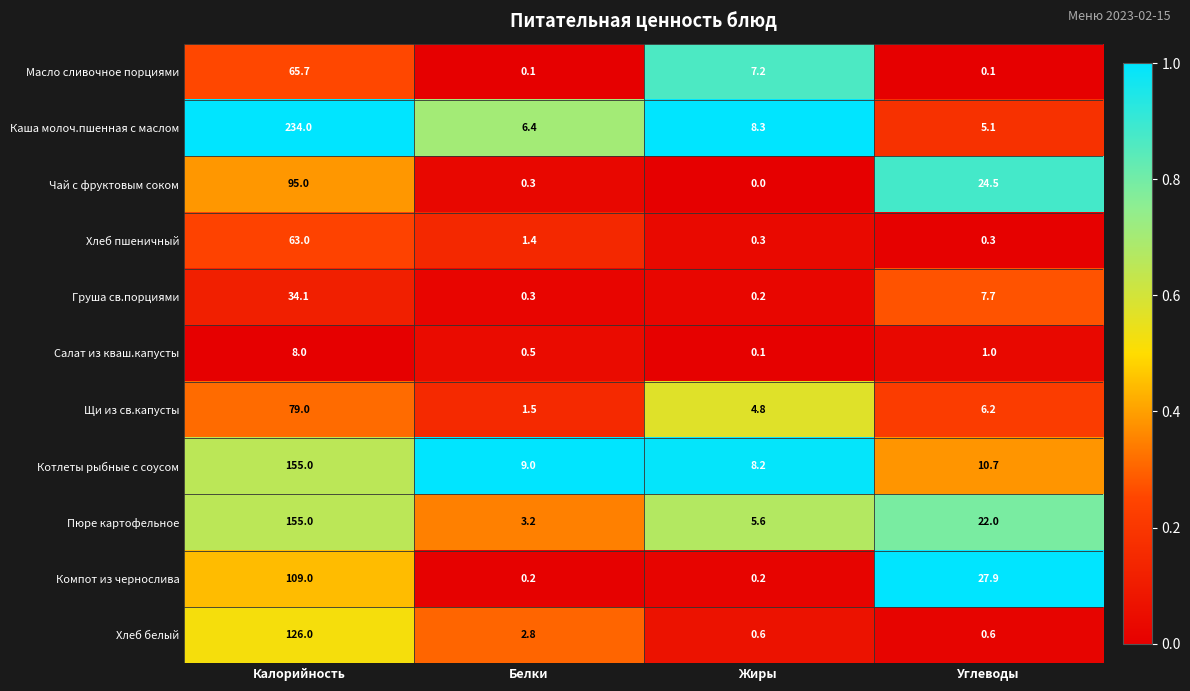

What is the total value across all series at Калорийность?

1123.8